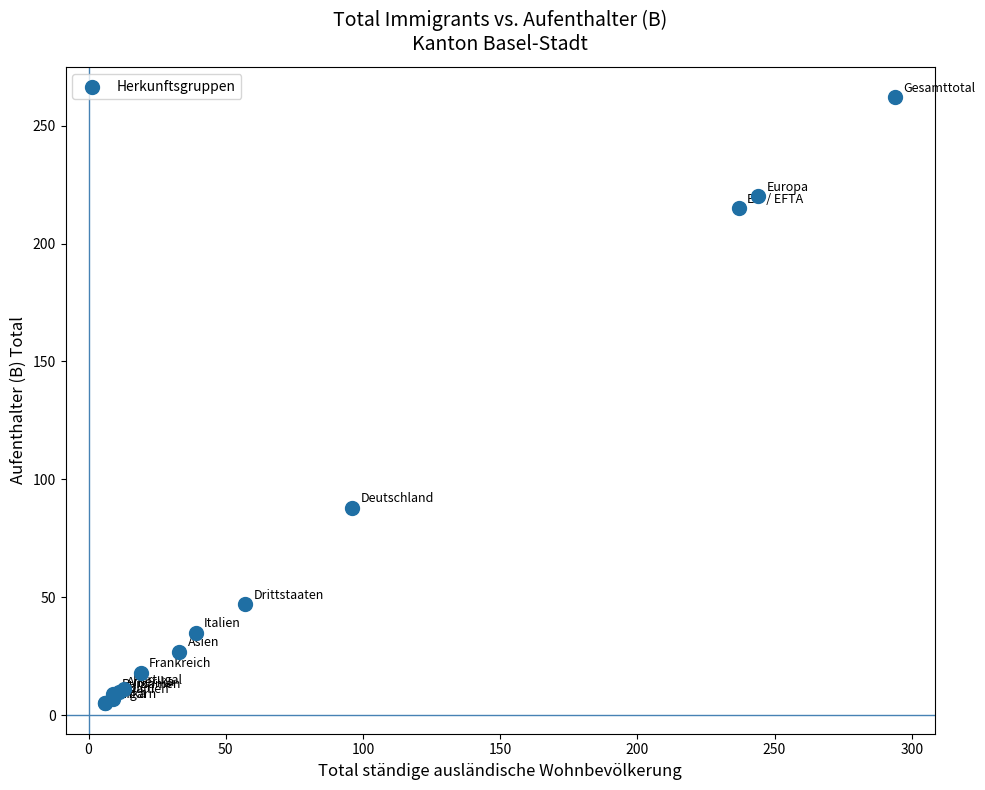

What Y value in the scatter plot is closest to 133?

88